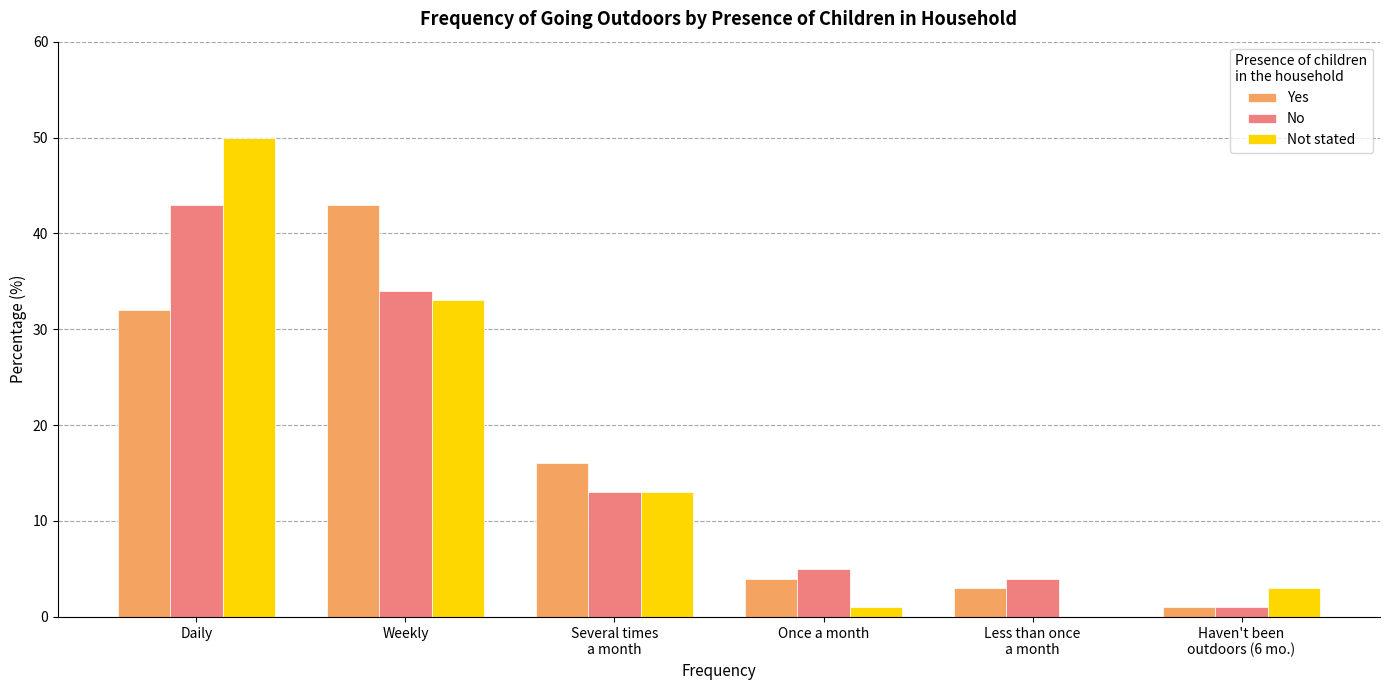

Reading left to right, extract all data points from this chart.

Yes: Daily=32	Weekly=43	Several times
a month=16	Once a month=4	Less than once
a month=3	Haven't been
outdoors (6 mo.)=1
No: Daily=43	Weekly=34	Several times
a month=13	Once a month=5	Less than once
a month=4	Haven't been
outdoors (6 mo.)=1
Not stated: Daily=50	Weekly=33	Several times
a month=13	Once a month=1	Less than once
a month=0	Haven't been
outdoors (6 mo.)=3